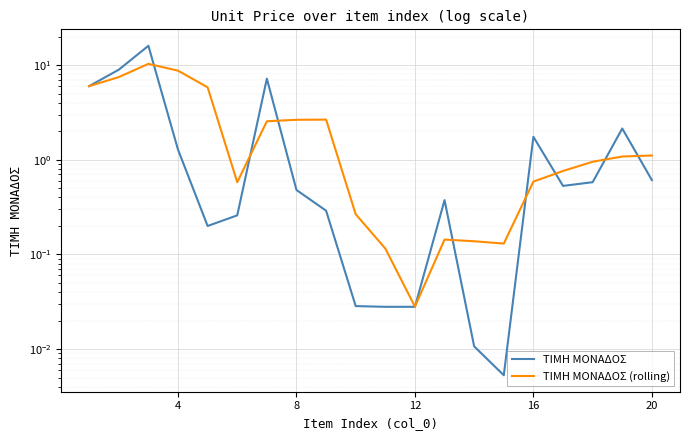

Is the value of ΤΙΜΗ ΜΟΝΑΔΟΣ at 16 greater than the value of ΤΙΜΗ ΜΟΝΑΔΟΣ (rolling) at 7?

No